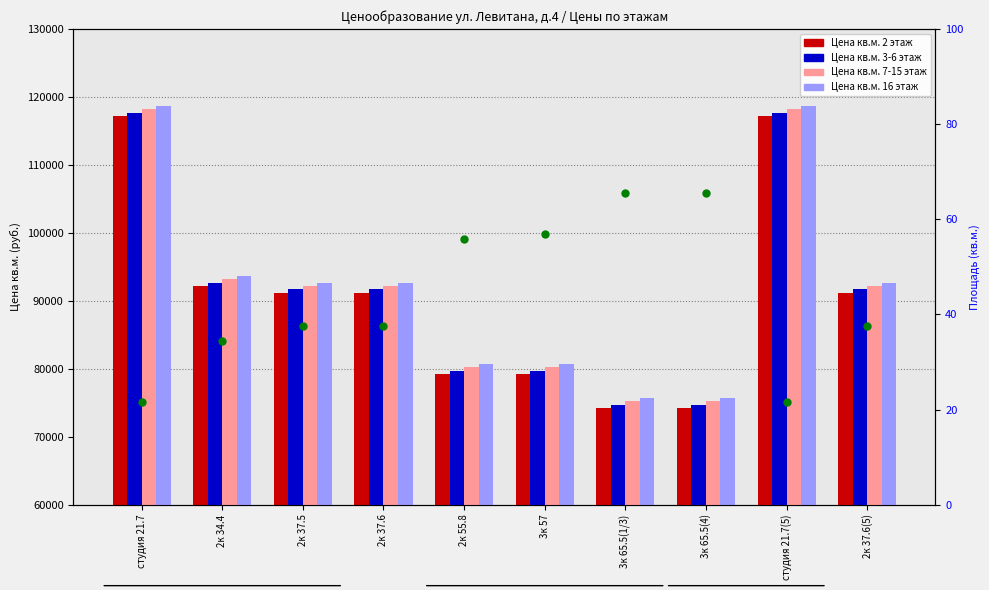

The Цена кв.м. 7-15 этаж series shows 37562.5 at 2к 34.4. True or false?

False